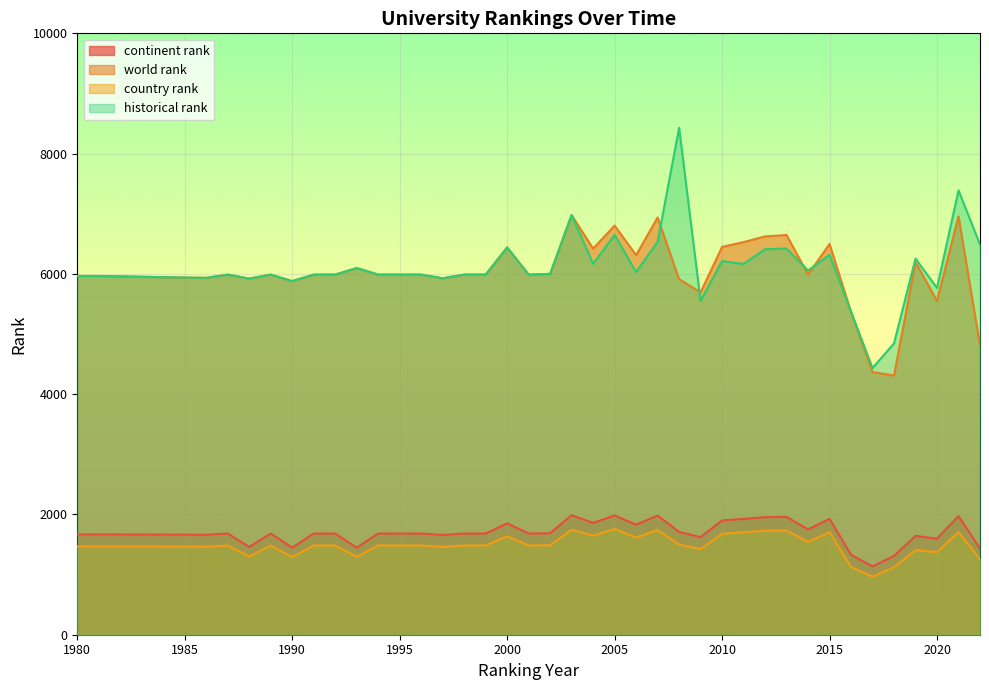

Reading left to right, transcribe all the data shown in this chart.

continent rank: 1669.0	1668.0	1664.0	1662.0	1683.0	1459.0	1683.0	1447.0	1683.0	1683.0	1446.0	1683.0	1683.0	1683.0	1659.0	1683.0	1683.0	1852.0	1683.0	1687.0	1987.0	1859.0	1983.0	1830.0	1981.0	1709.0	1623.0	1900.0	1926.0	1955.0	1959.0	1751.0	1927.0	1328.0	1136.0	1309.0	1643.0	1598.0	1973.0	1432.0
world rank: 5965.0	5965.0	5939.0	5934.0	5988.0	5921.0	5988.0	5880.0	5988.0	5988.0	6097.0	5988.0	5988.0	5988.0	5927.0	5988.0	5988.0	6440.0	5988.0	6000.0	6978.0	6420.0	6803.0	6312.0	6938.0	5912.0	5695.0	6449.0	6529.0	6623.0	6647.0	5988.0	6498.0	5365.0	4367.0	4310.0	6194.0	5551.0	6957.0	4812.0
country rank: 1469.0	1468.0	1464.0	1463.0	1483.0	1301.0	1483.0	1291.0	1483.0	1483.0	1296.0	1483.0	1483.0	1483.0	1460.0	1483.0	1483.0	1637.0	1483.0	1487.0	1745.0	1646.0	1758.0	1614.0	1742.0	1500.0	1423.0	1678.0	1705.0	1729.0	1732.0	1544.0	1705.0	1125.0	965.0	1122.0	1405.0	1375.0	1707.0	1256.0
historical rank: 5965.0	5965.0	5939.0	5934.0	5988.0	5921.0	5988.0	5880.0	5988.0	5988.0	6097.0	5988.0	5988.0	5988.0	5927.0	5988.0	5988.0	6440.0	5988.0	6000.0	6978.0	6167.0	6647.5	6030.5	6532.5	8429.5	5551.0	6213.0	6165.5	6410.5	6421.5	6056.0	6317.5	5372.5	4433.0	4845.0	6254.0	5765.5	7388.0	6488.0